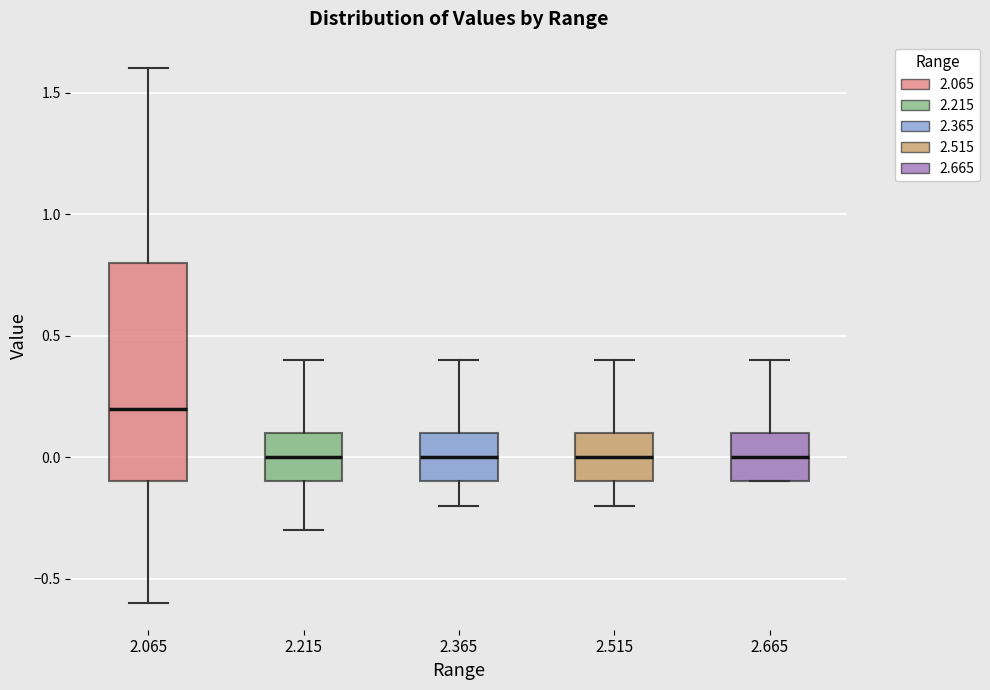

Reading left to right, transcribe this box plot: for each box, give where its median line is, the range the box spans, and where its two whiskers end, as read against the y-axis. The values are not printed on the chart, so give them approximately, as read against the axis.

2.065: median 0.2, box -0.1 to 0.8, whiskers -0.6 to 1.6
2.215: median 0.0, box -0.1 to 0.1, whiskers -0.3 to 0.4
2.365: median 0.0, box -0.1 to 0.1, whiskers -0.2 to 0.4
2.515: median 0.0, box -0.1 to 0.1, whiskers -0.2 to 0.4
2.665: median 0.0, box -0.1 to 0.1, whiskers -0.1 to 0.4